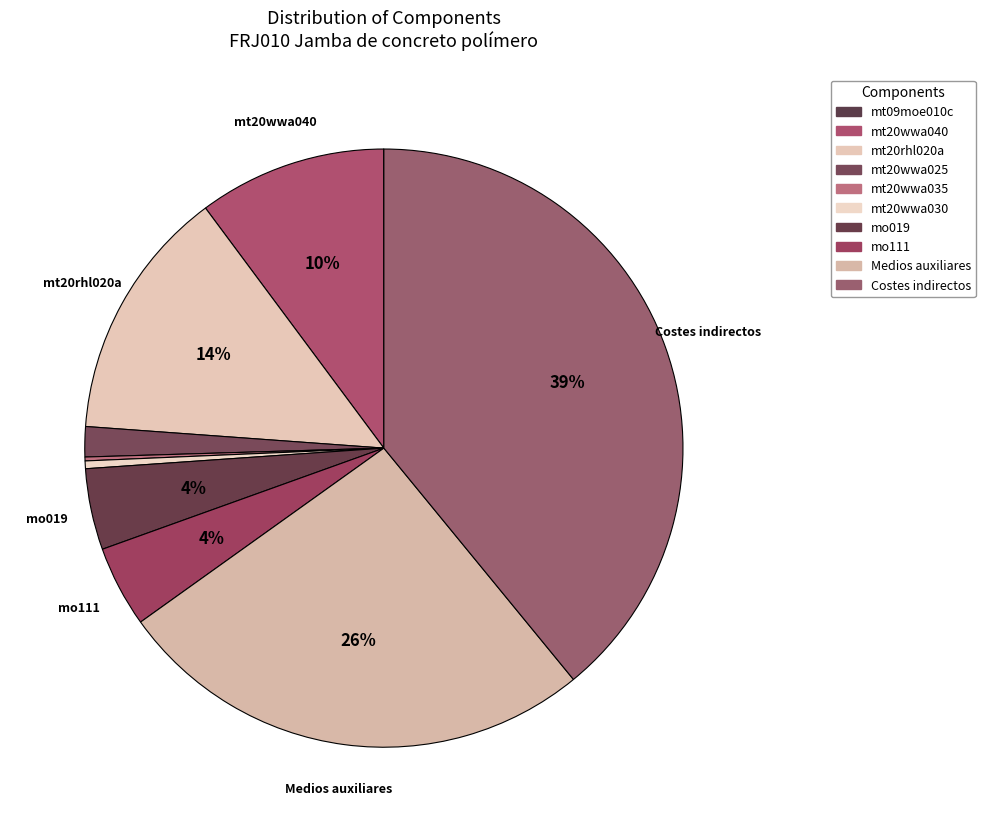

Combined, do mo111 and Medios auxiliares account for over 50%?

No